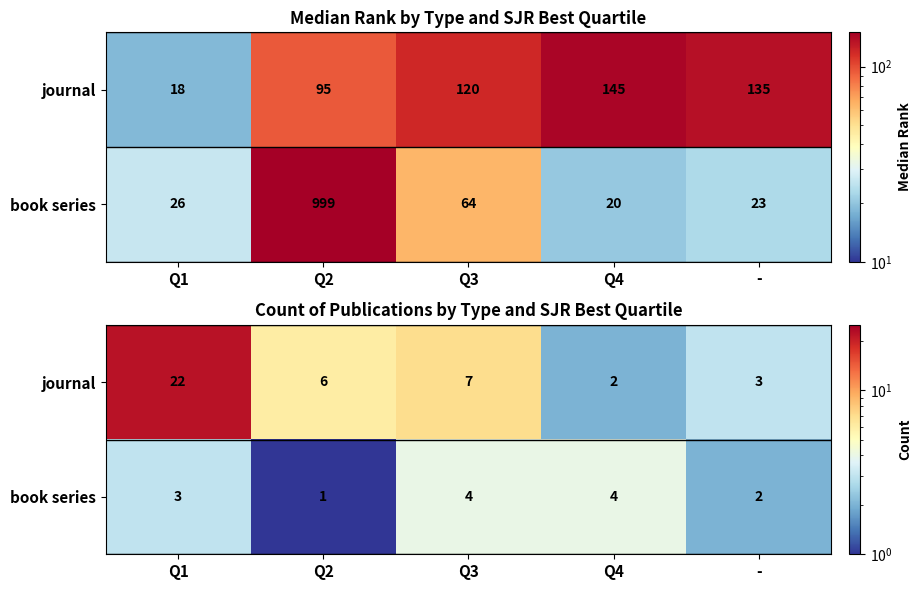

Which has a higher value, Q2 or Q1?

Q1